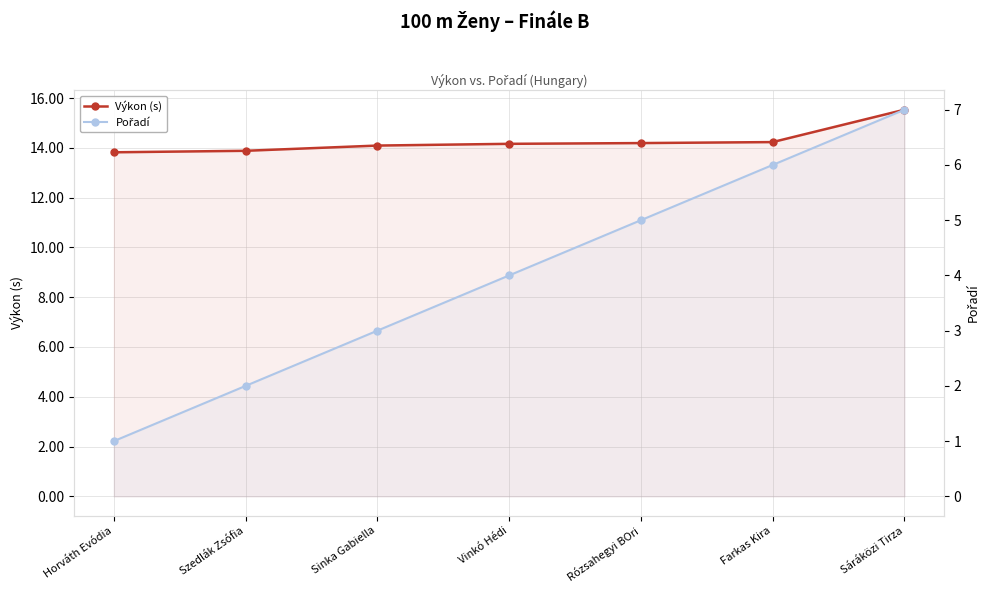

True or false: Pořadí has a value of 3.0 at Sinka Gabiella.

True